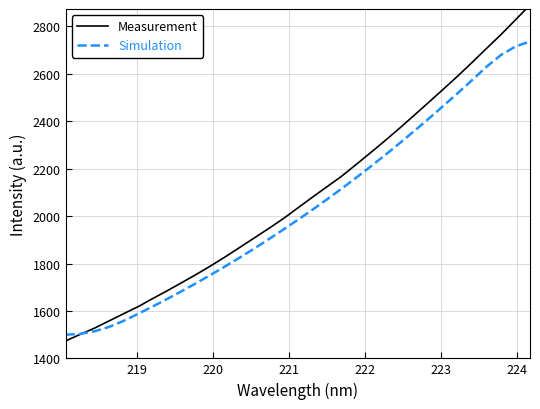

How many lines are shown in the chart?

2